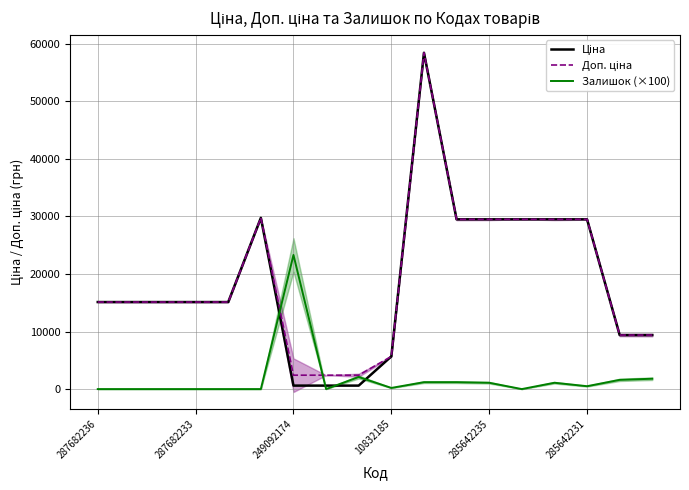

What is the highest value of the Залишок (×100) series?

23300.0